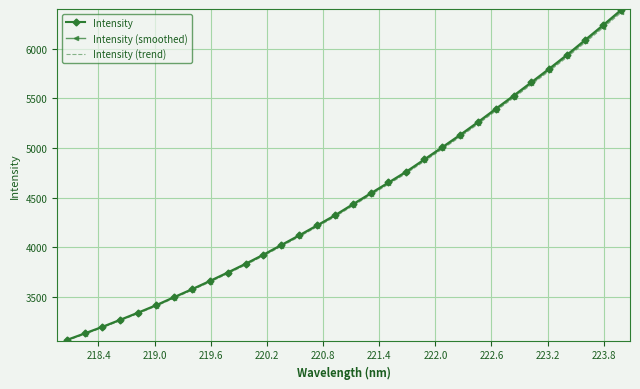

What is the lowest value of the Intensity (smoothed) series?

3063.2